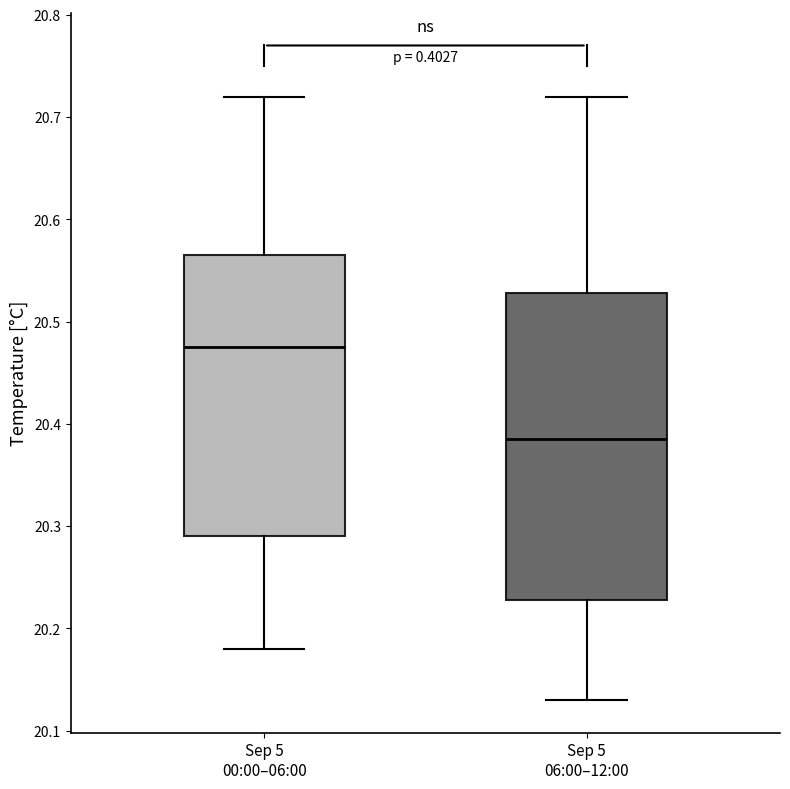

Which box has the highest median line?

Sep 5 00:00–06:00